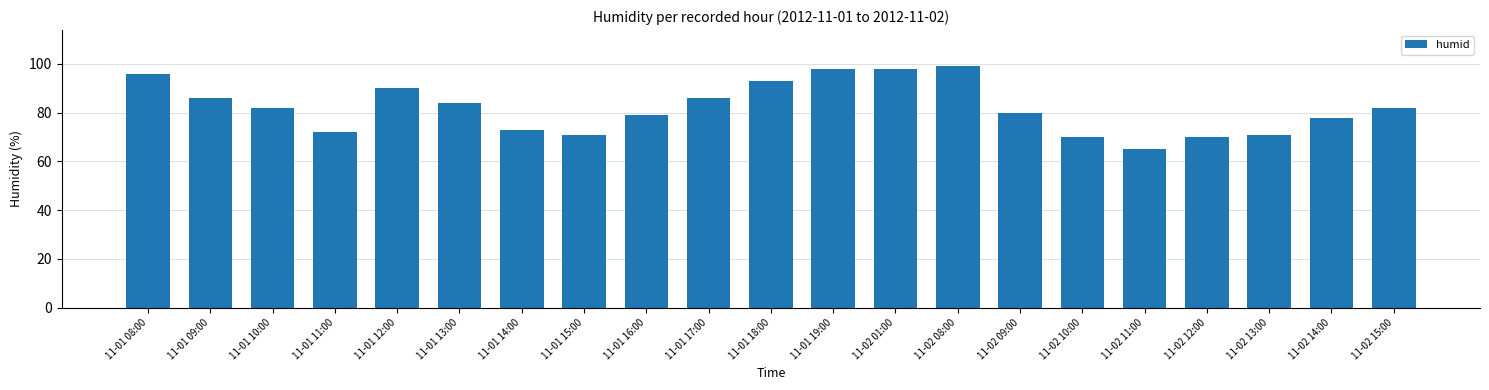

What is the difference between the values at 11-01 17:00 and 11-01 15:00?

15